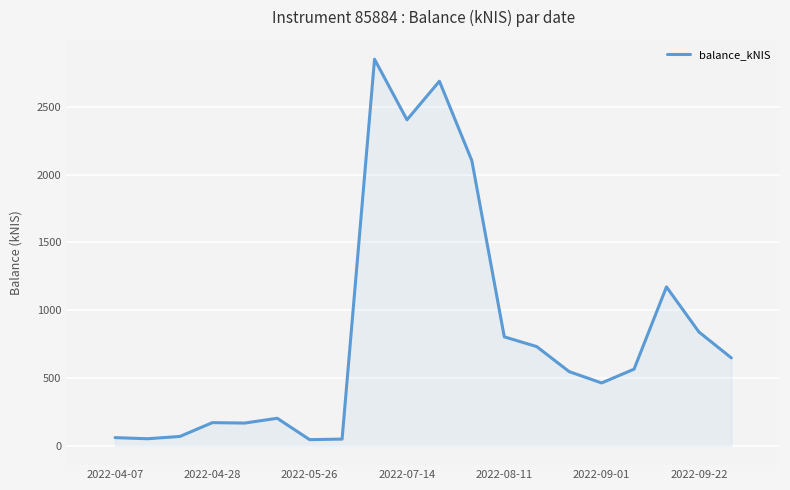

What is the greatest value displayed?

2852.2